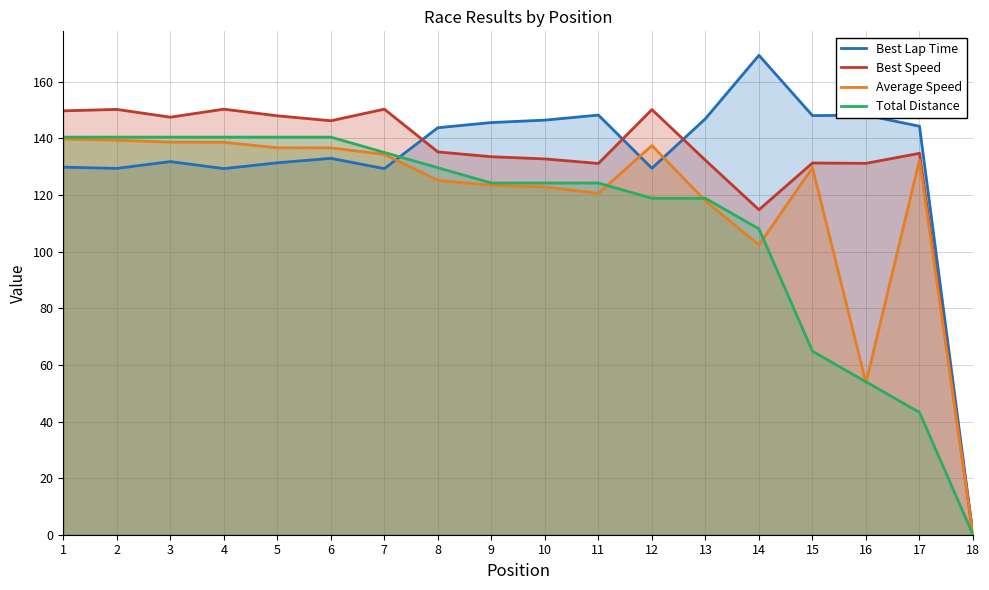

Which series has the widest spread of values?

Best Lap Time